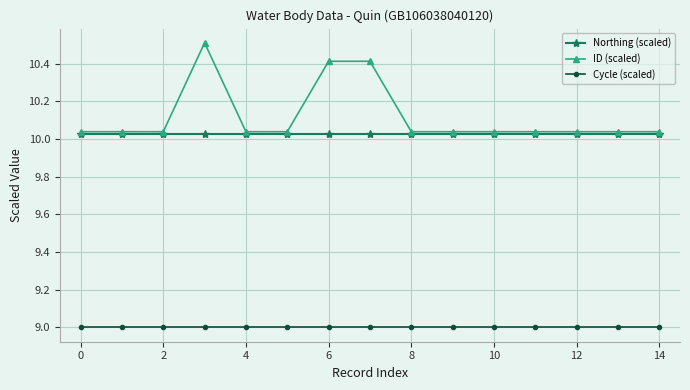

What are all the series names shown in the legend?

Northing (scaled), ID (scaled), Cycle (scaled)